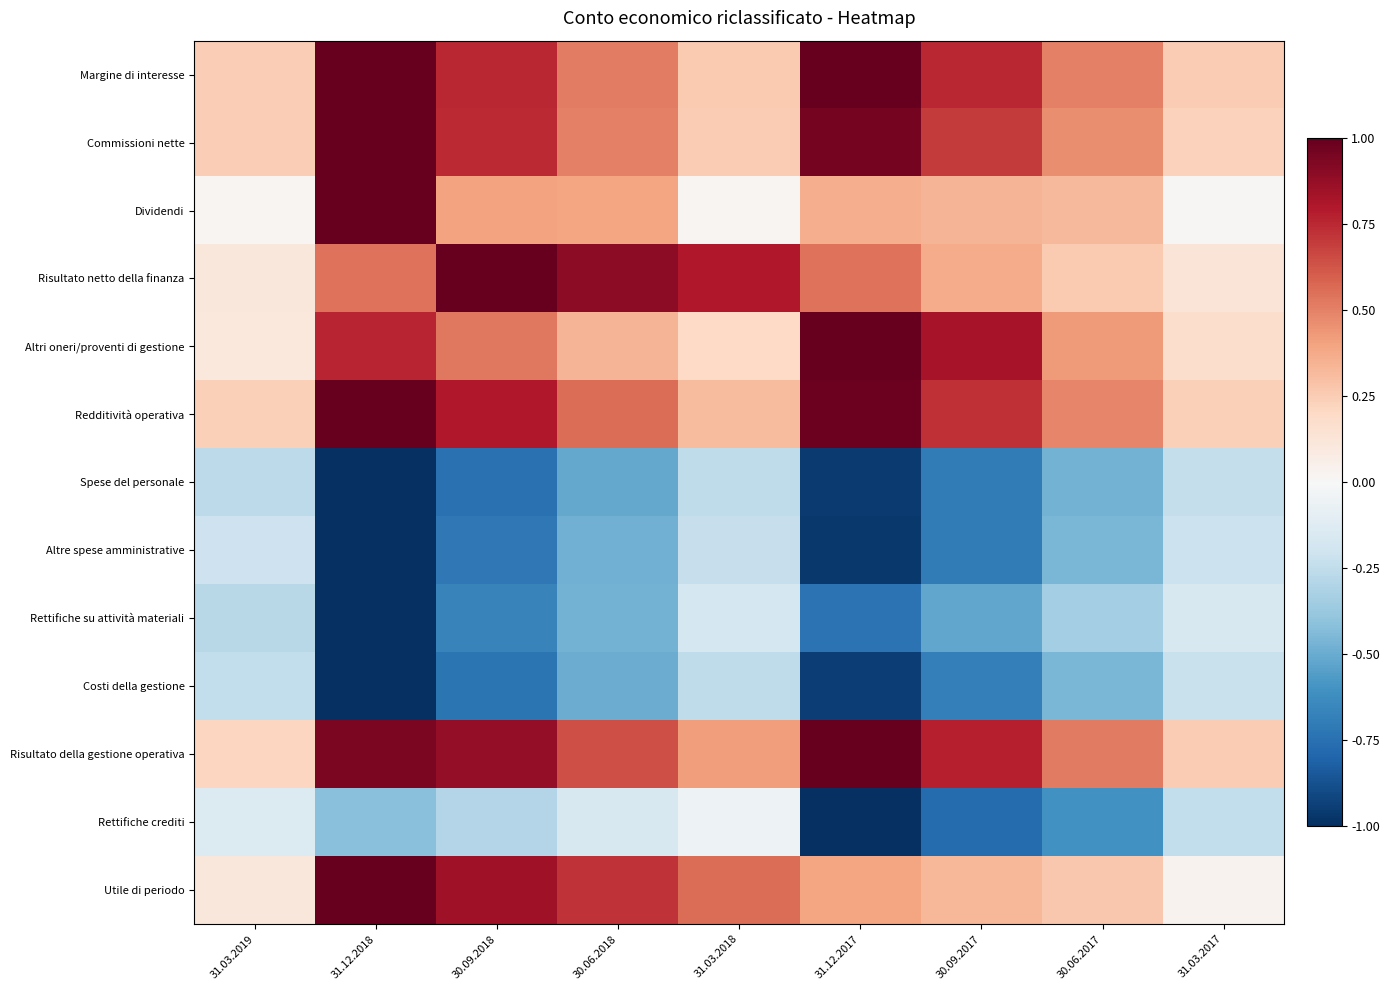

At how many categories does at least one series exceed 0?

9